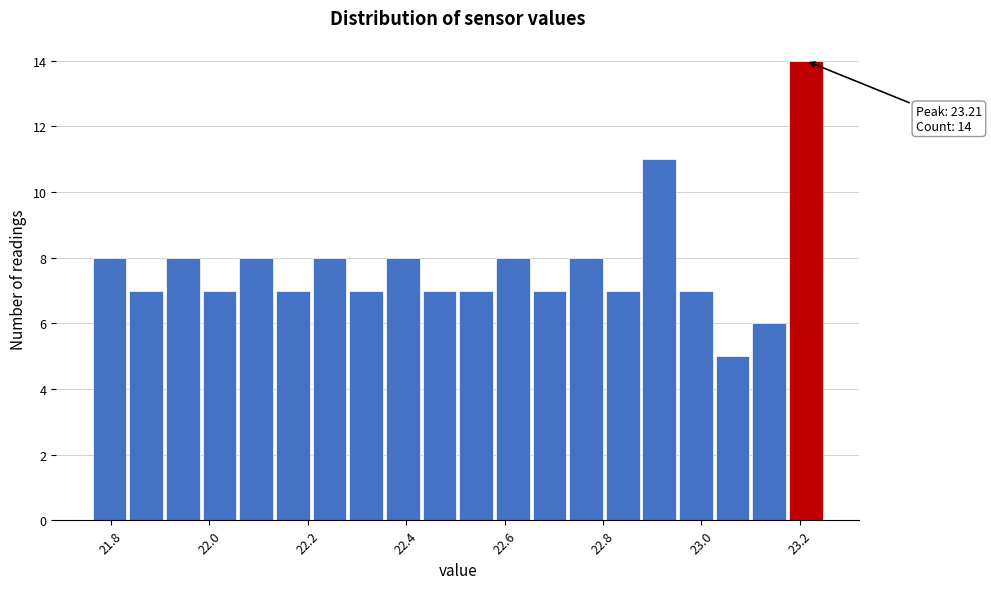

Read against the x-axis, roughly where is the centre of the tallest bar?

23.22